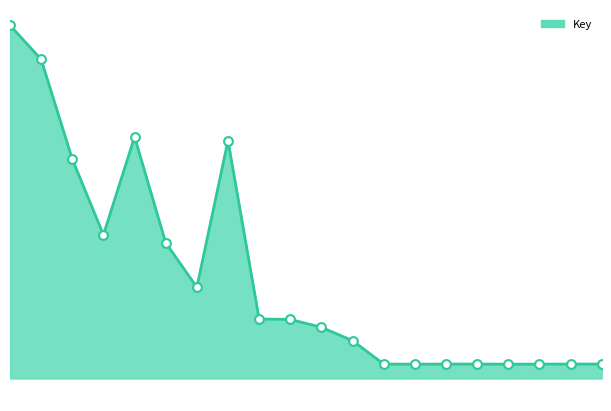

Is the value of Key_line at 19 greater than the value of Key_markers at 4?

No